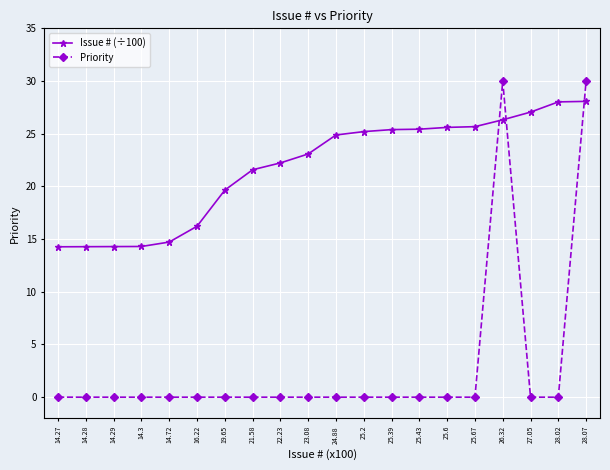

What is the sum of the Issue # (÷100) values at 25.6 and 21.58?

47.2